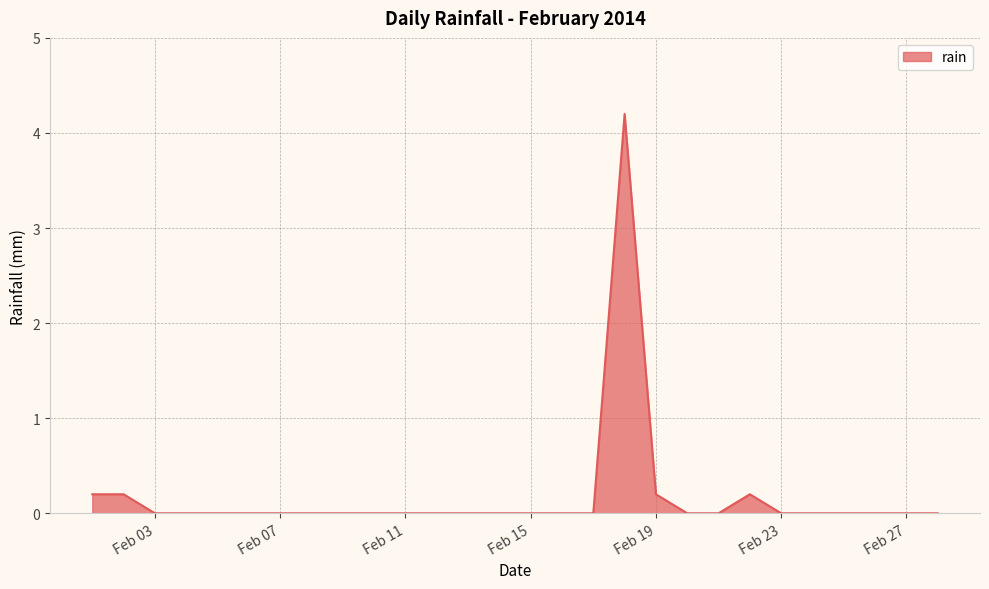

What is the greatest value displayed?

4.2